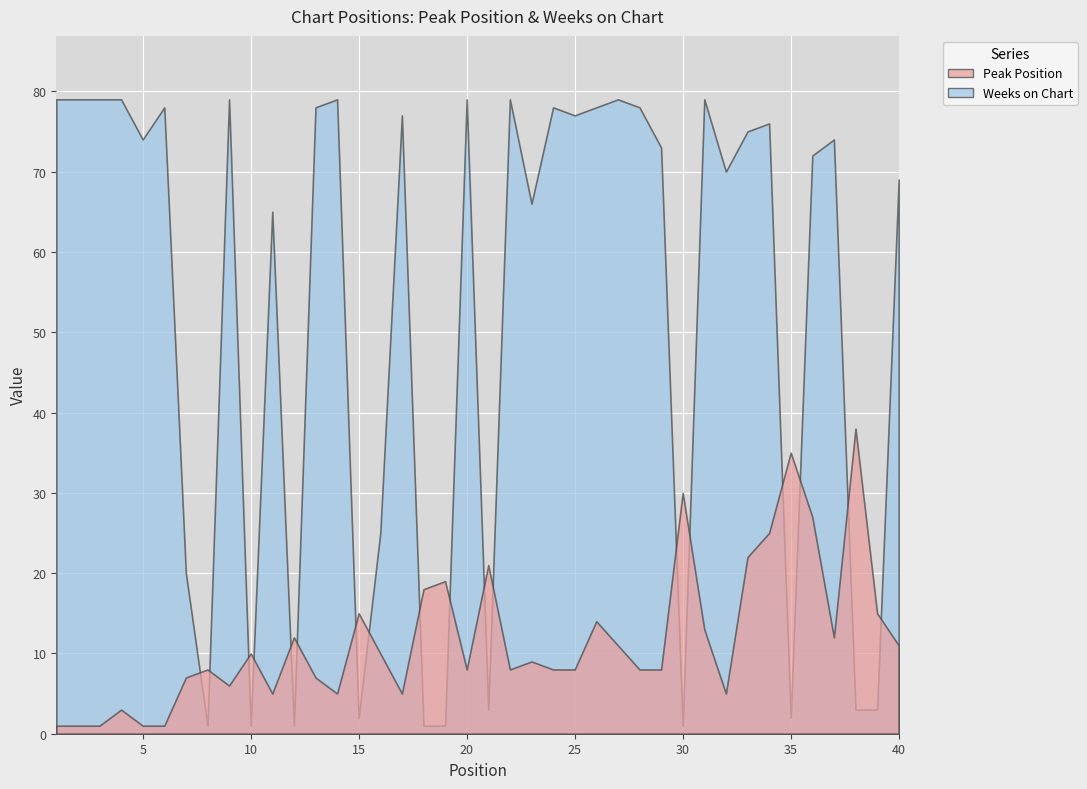

List the labels in order of Peak Position value, largest first.

38, 35, 30, 36, 34, 33, 21, 19, 18, 15, 39, 26, 31, 12, 37, 27, 40, 10, 16, 23, 8, 20, 22, 24, 25, 28, 29, 7, 13, 9, 11, 14, 17, 32, 4, 1, 2, 3, 5, 6